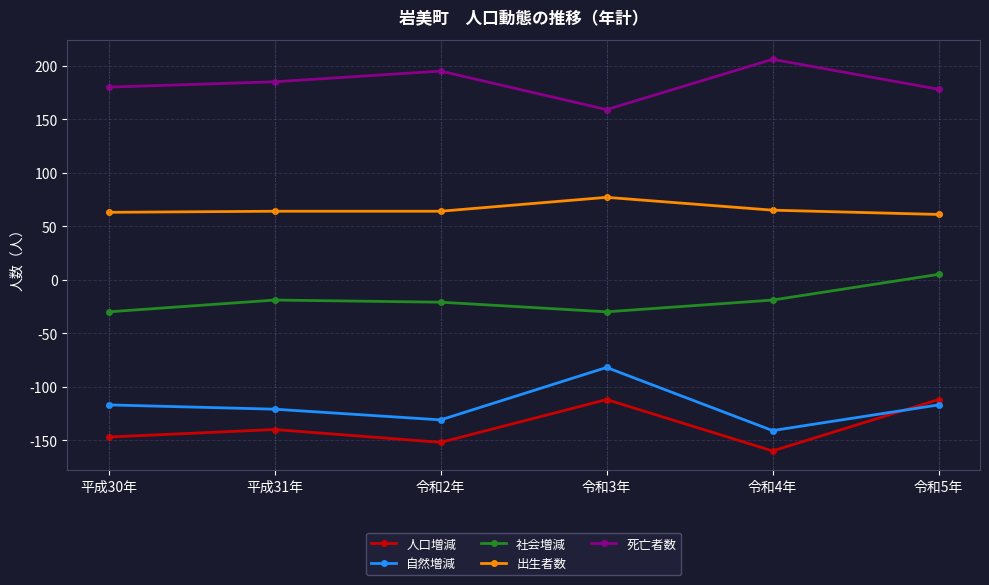

Is this an area chart (filled region under the line)?

No